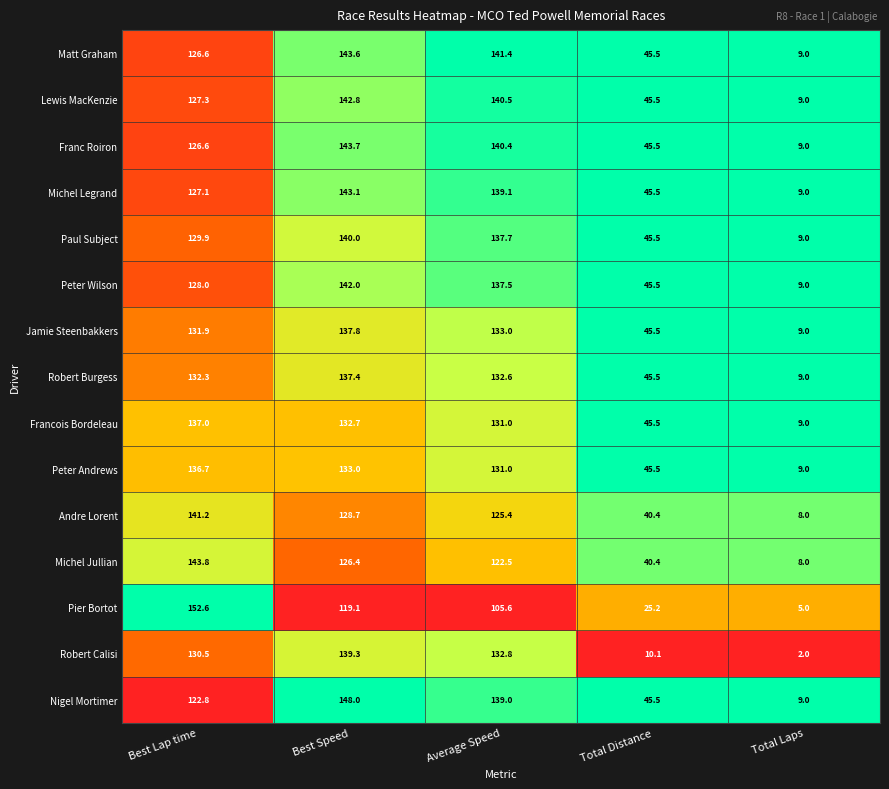

Which series has the largest total across all categories?

Matt Graham